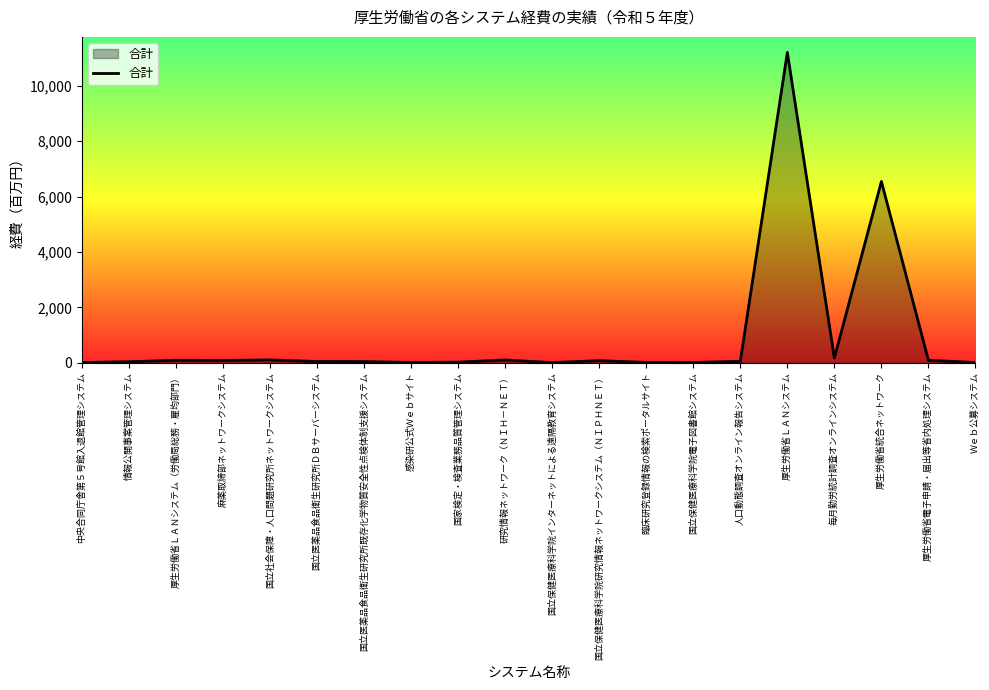

How many lines are shown in the chart?

1